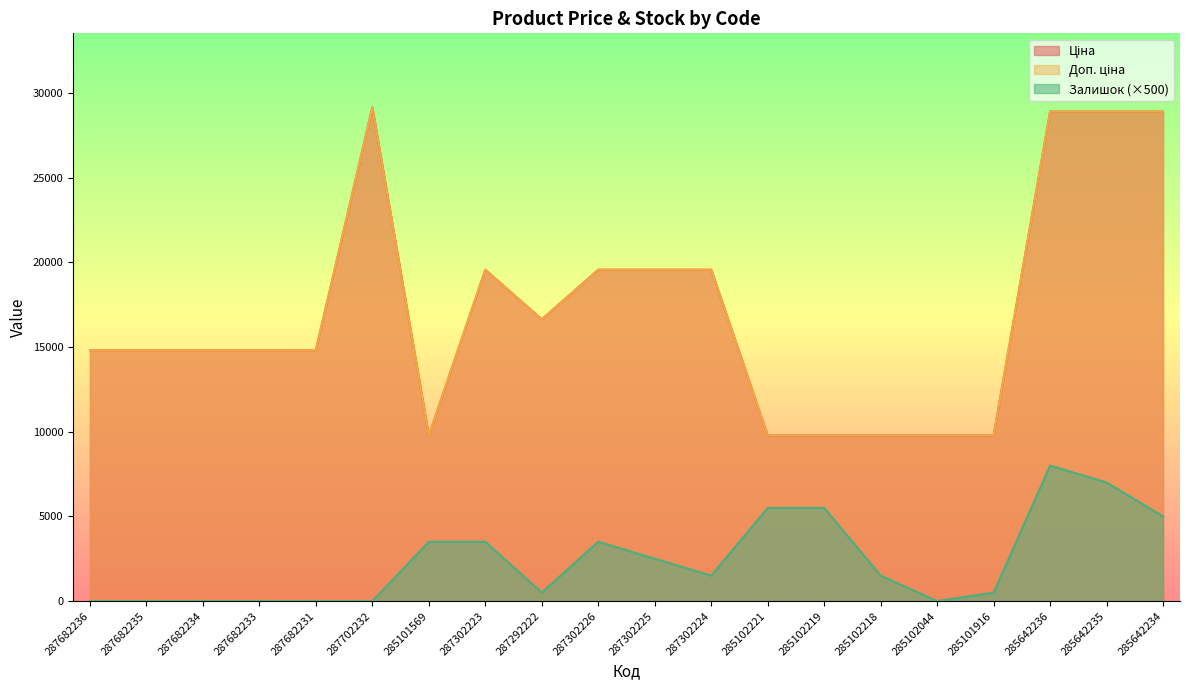

Reading left to right, extract all data points from this chart.

Ціна: 14817.6	14817.6	14817.6	14817.6	14817.6	29152.3	9775.5	19564.9	16636.8	19564.9	19564.9	19564.9	9775.5	9775.5	9775.5	9775.5	9775.5	28901.7	28901.7	28901.7
Доп. ціна: 14817.6	14817.6	14817.6	14817.6	14817.6	29152.3	9775.5	19564.9	16636.8	19564.9	19564.9	19564.9	9775.5	9775.5	9775.5	9775.5	9775.5	28901.7	28901.7	28901.7
Залишок: 0.0	0.0	0.0	0.0	0.0	0.0	3500.0	3500.0	500.0	3500.0	2500.0	1500.0	5500.0	5500.0	1500.0	0.0	500.0	8000.0	7000.0	5000.0